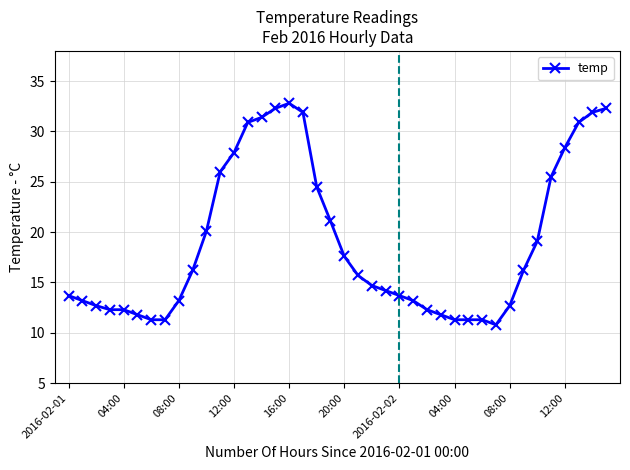

What is the difference between the second highest and minimum values?

21.5